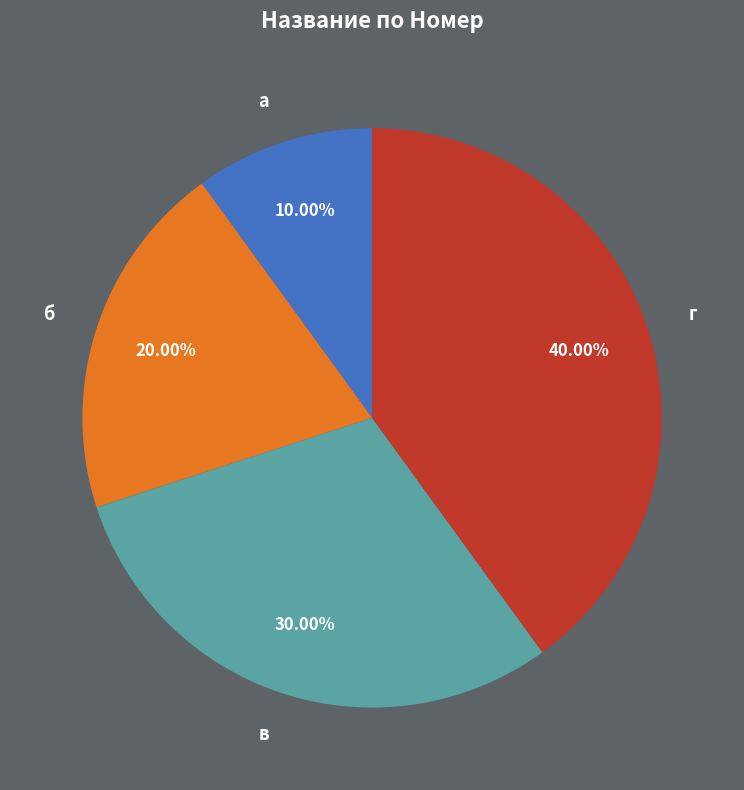

To the nearest percent, what is the difference between the largest and smallest slice percentages?

30%